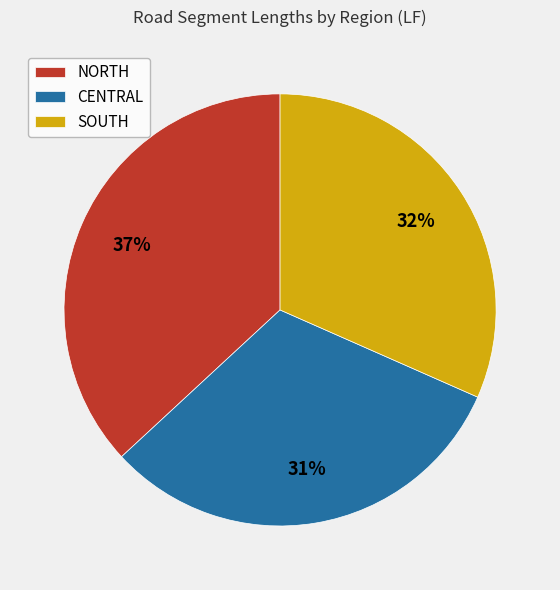

The CENTRAL slice represents 24% of the pie. True or false?

False